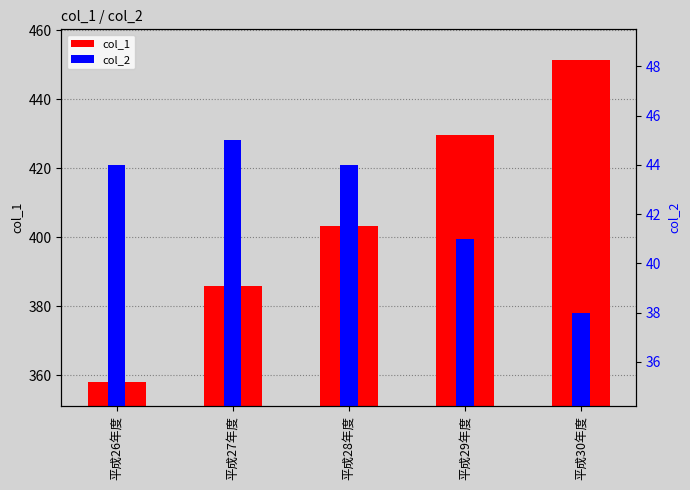

At which label does col_2 first exceed 44?

平成27年度